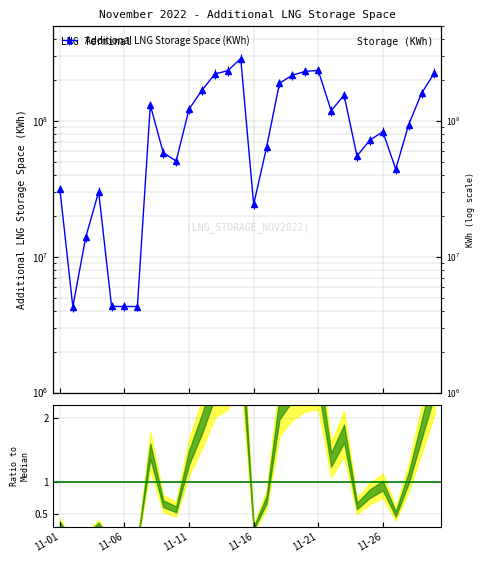

What is the average value?

111655041